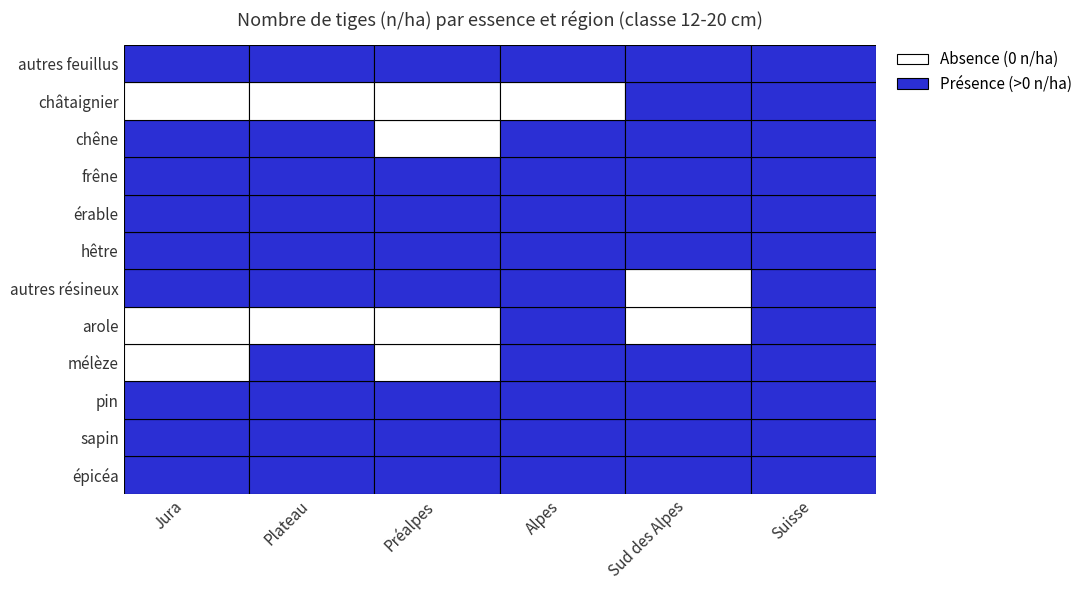

Which series has the widest spread of values?

épicéa